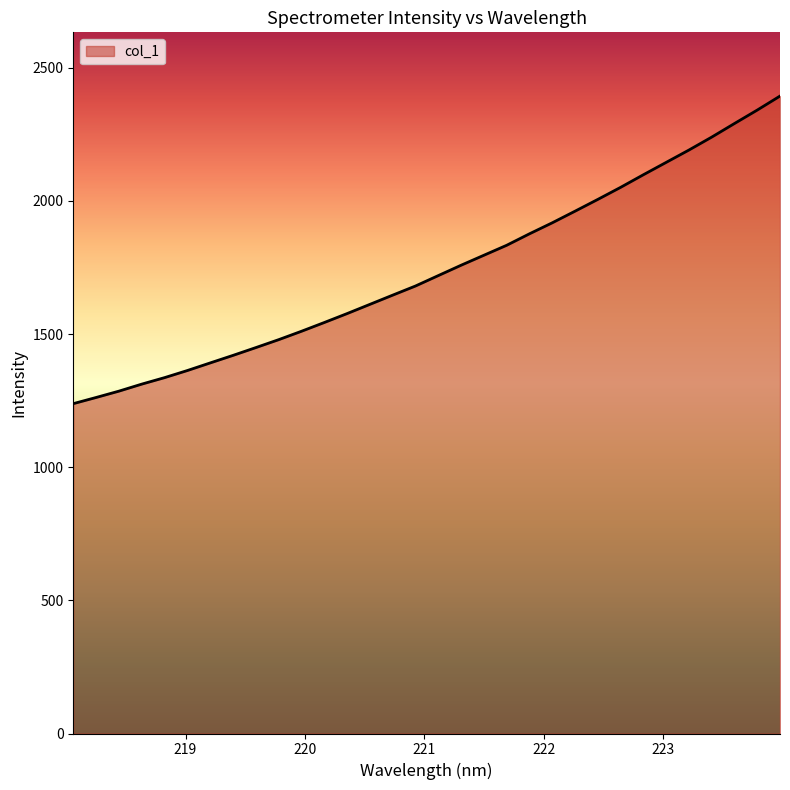

What is the difference between the maximum and minimum values?

1155.0